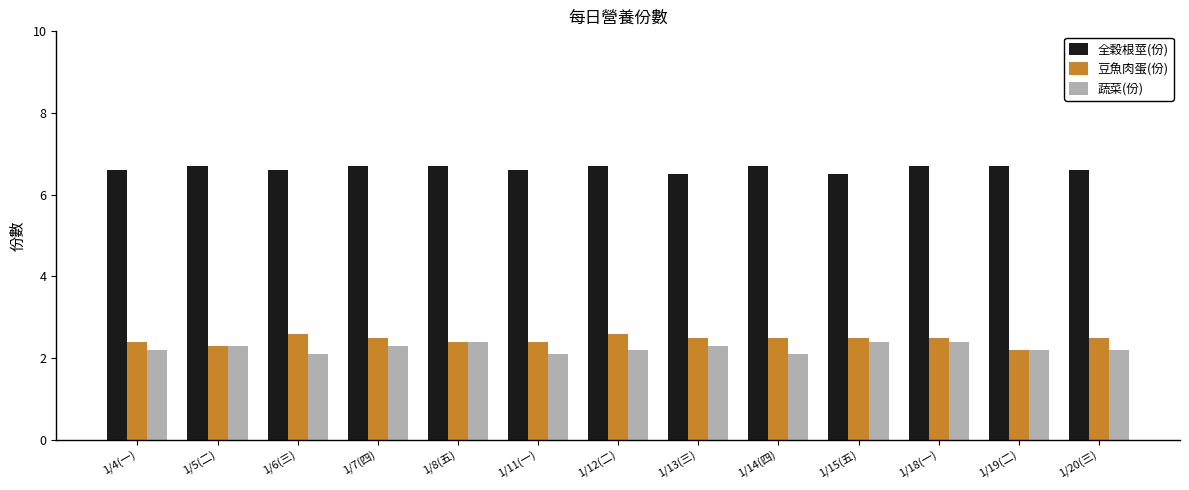

Which series has the largest total across all categories?

全穀根莖(份)